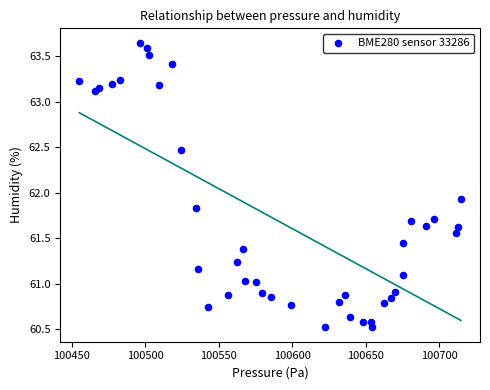

What Y value in the scatter plot is closest to 62?

61.9